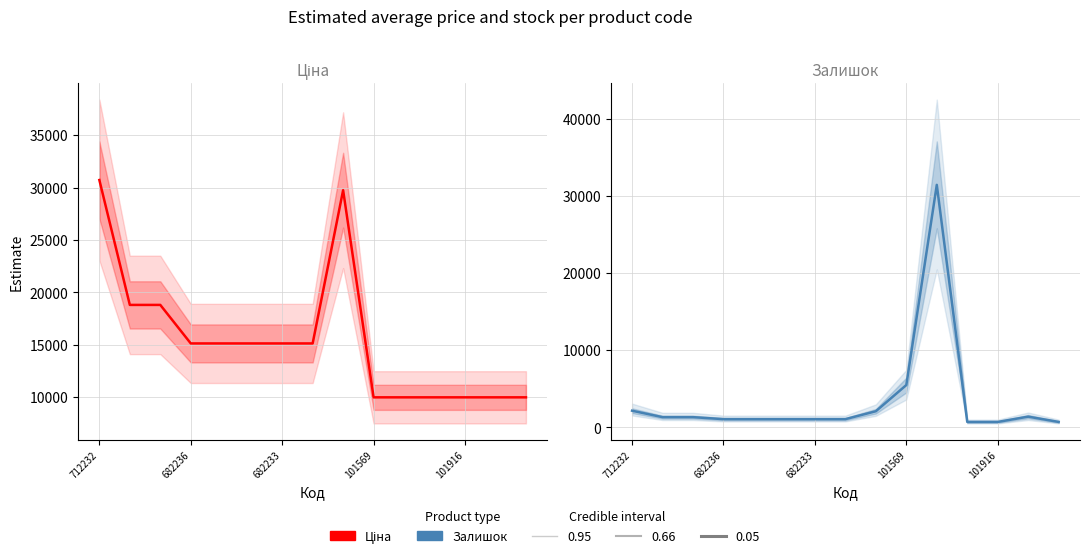

What position from the left is 14?

15